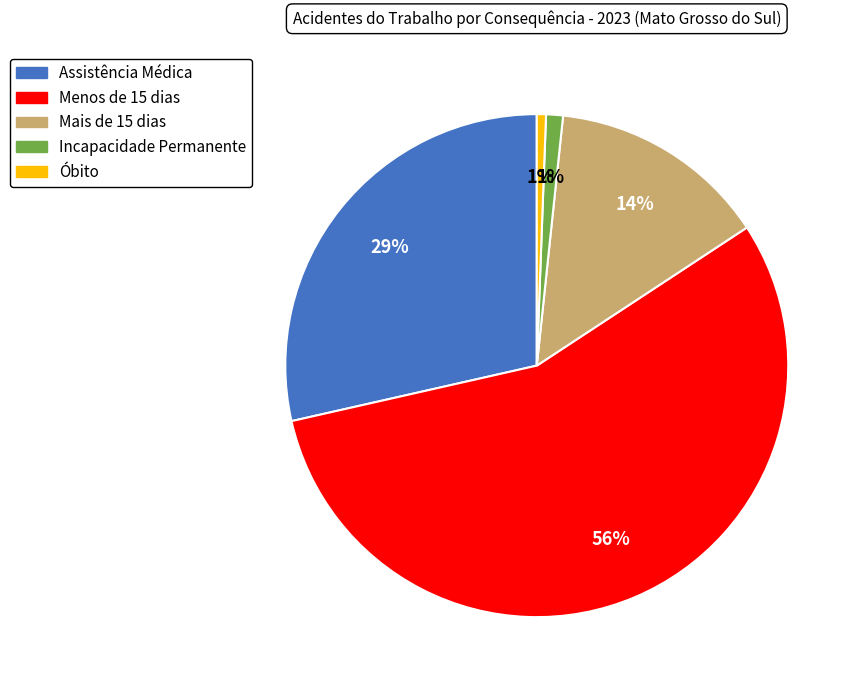

To the nearest percent, what percentage of the pie is Óbito?

1%